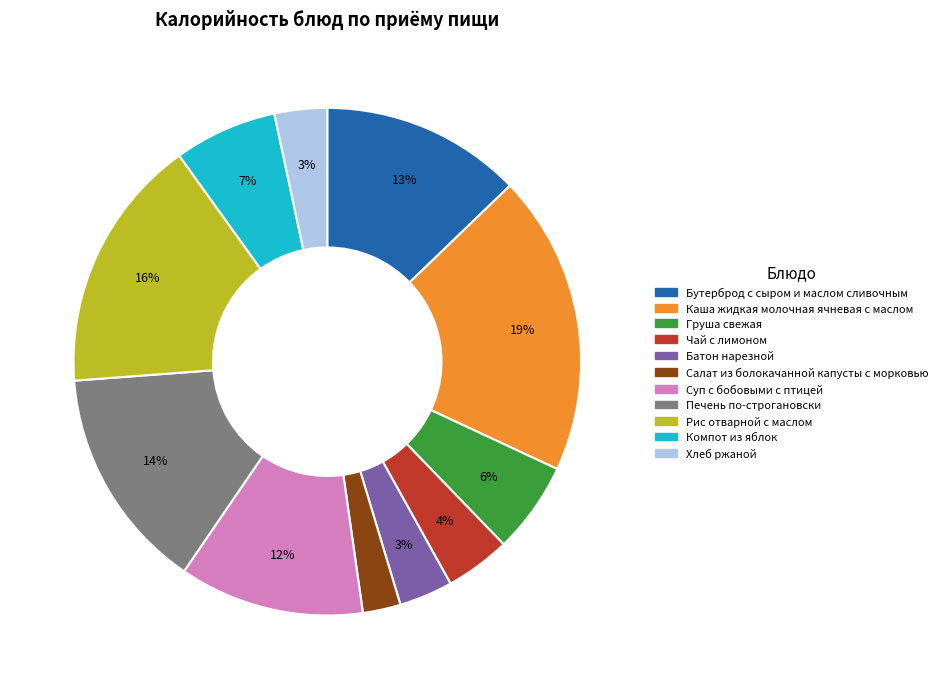

Combined, do Батон нарезной and Бутерброд с сыром и маслом сливочным account for over 50%?

No